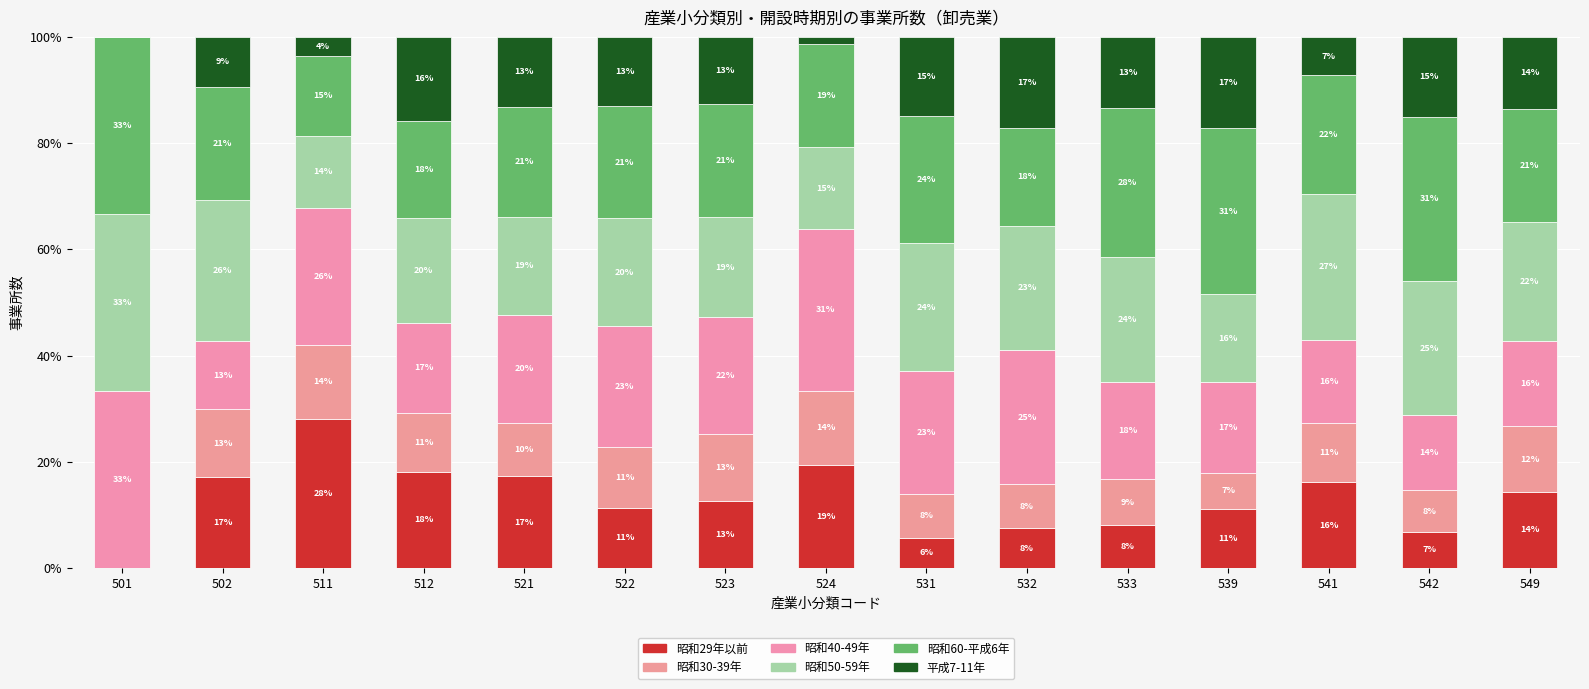

Read the 昭和50-59年 value at 522.

20.3